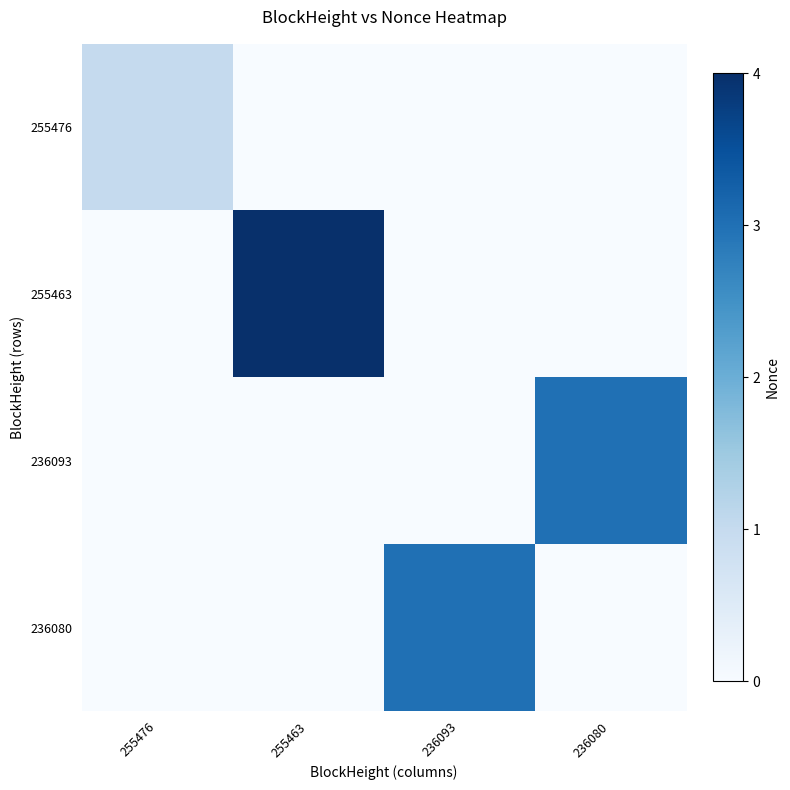

Count the number of data series in this chart.

4